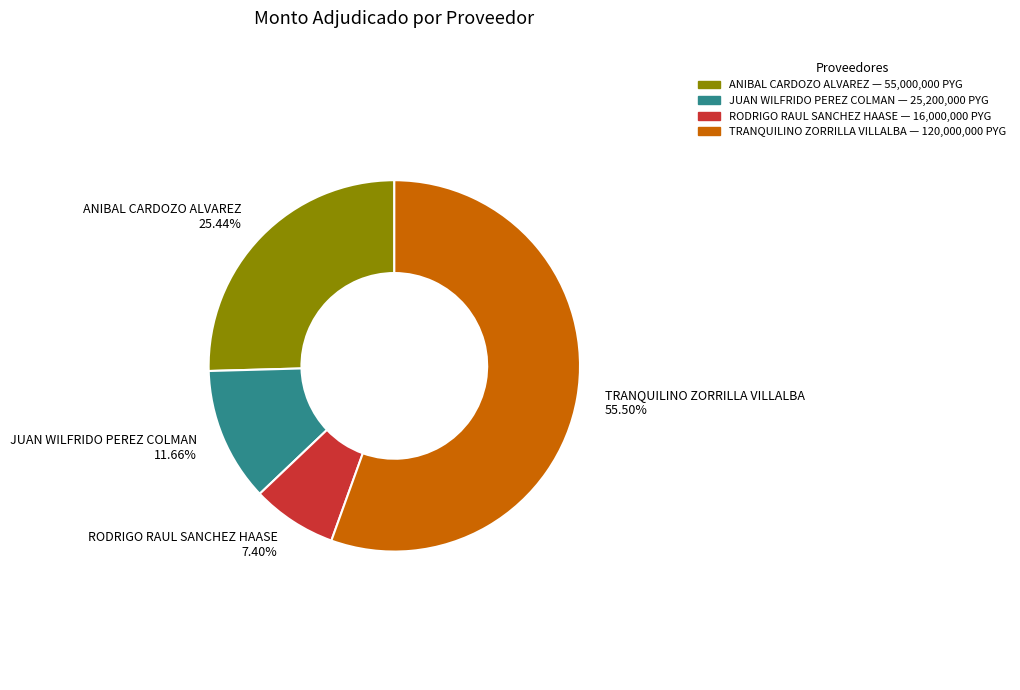

Which has a higher value, TRANQUILINO ZORRILLA VILLALBA or RODRIGO RAUL SANCHEZ HAASE?

TRANQUILINO ZORRILLA VILLALBA